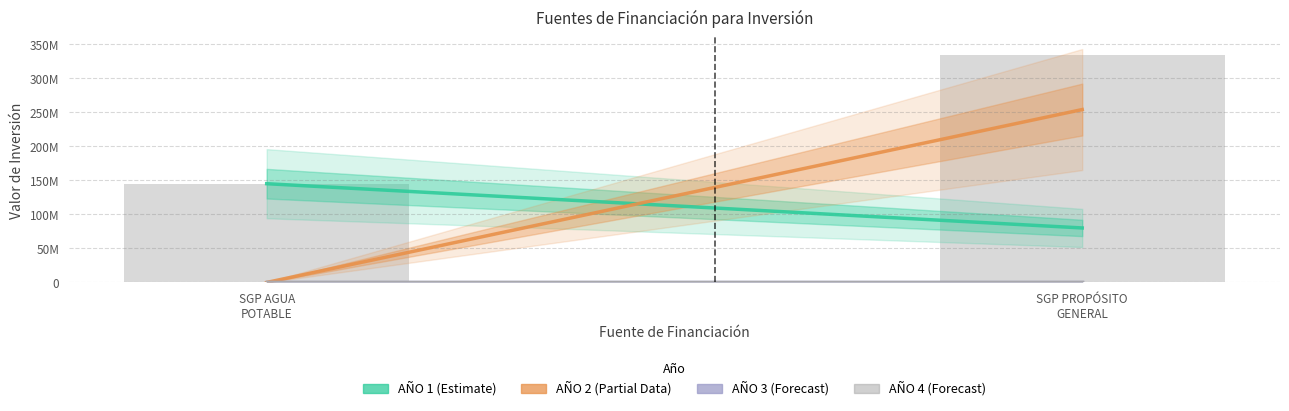

How many categories are shown in the chart?

2